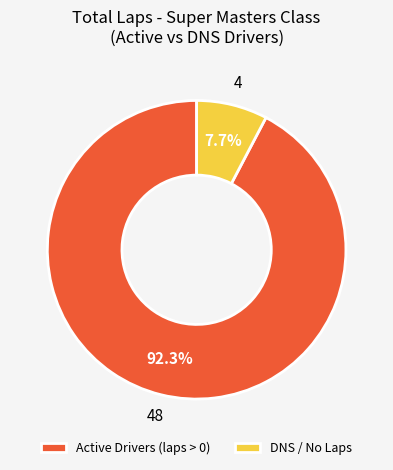

Which category has the smallest portion of the pie?

DNS / No Laps